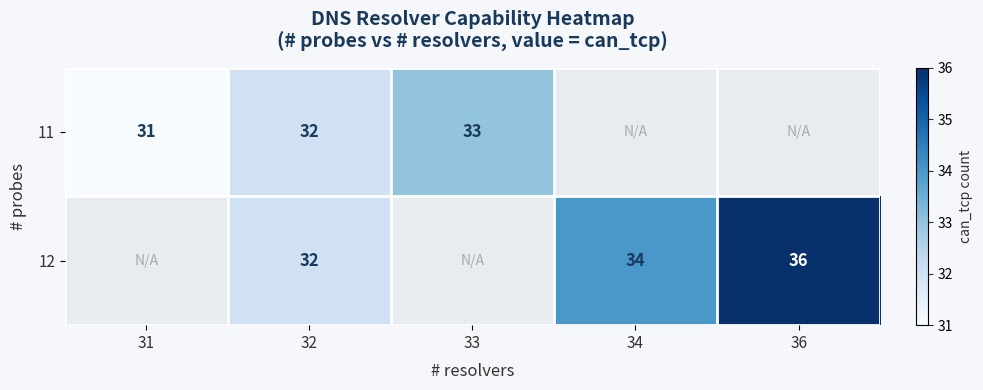

The value of 12 at 36 is 36. True or false?

True